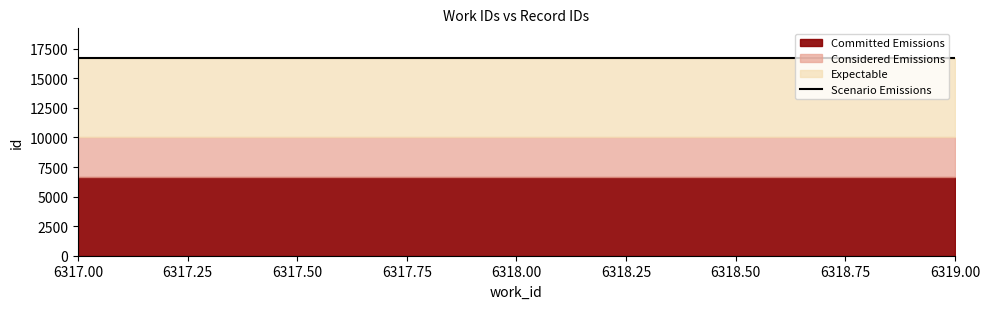

List the labels in order of value, largest first.

6319, 6318, 6317